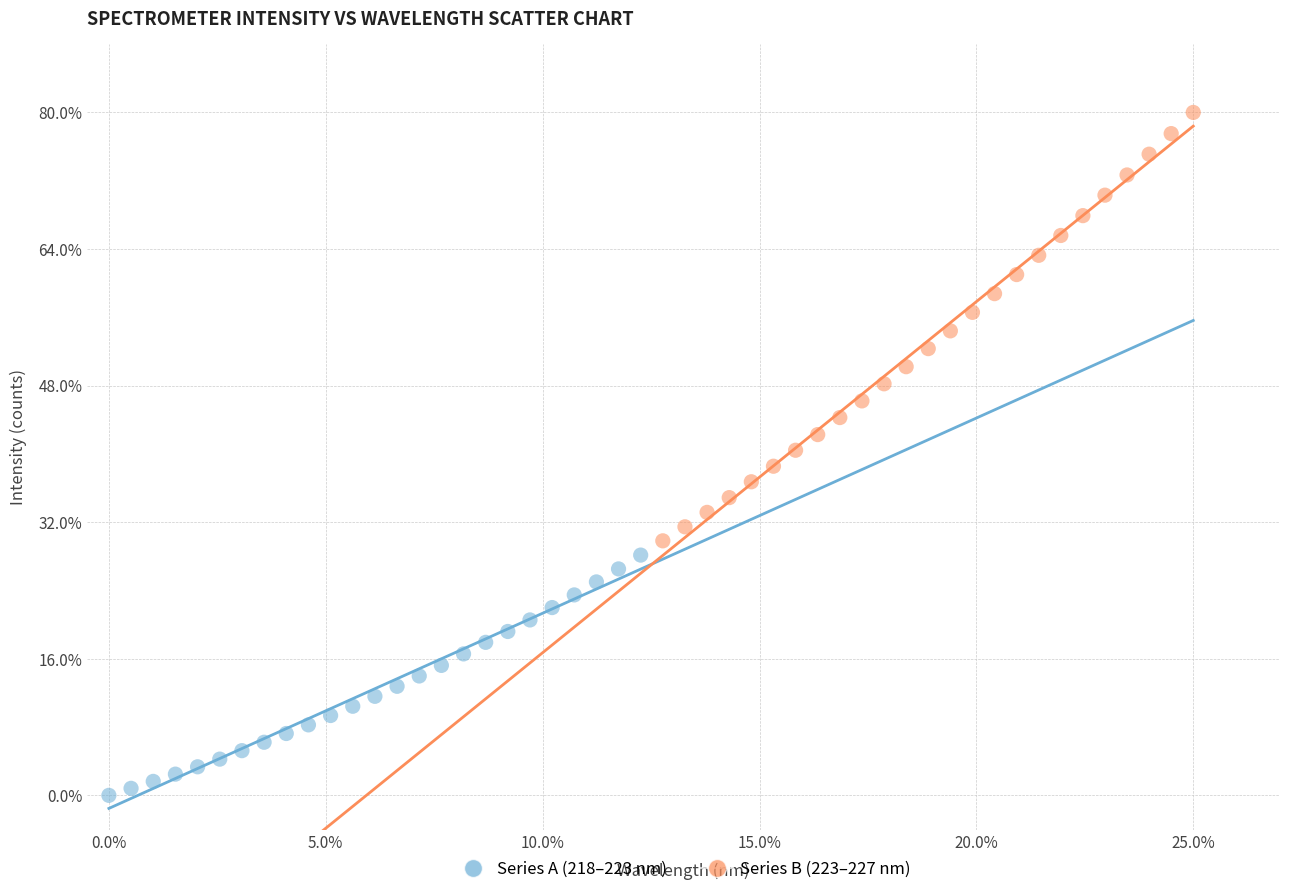

What are all the series names shown in the legend?

Series A (218–223 nm), Series B (223–227 nm)